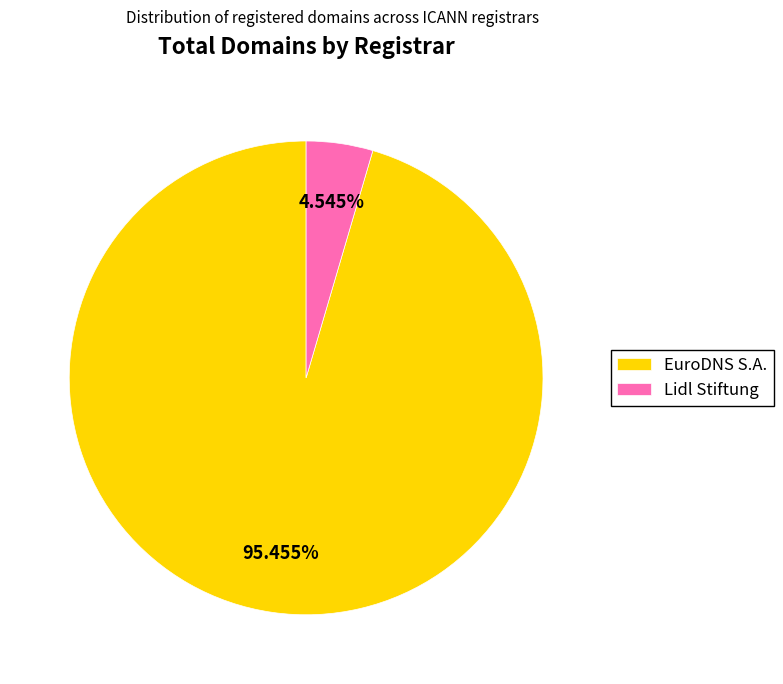

What percentage is the EuroDNS S.A. slice, to the nearest percent?

95%